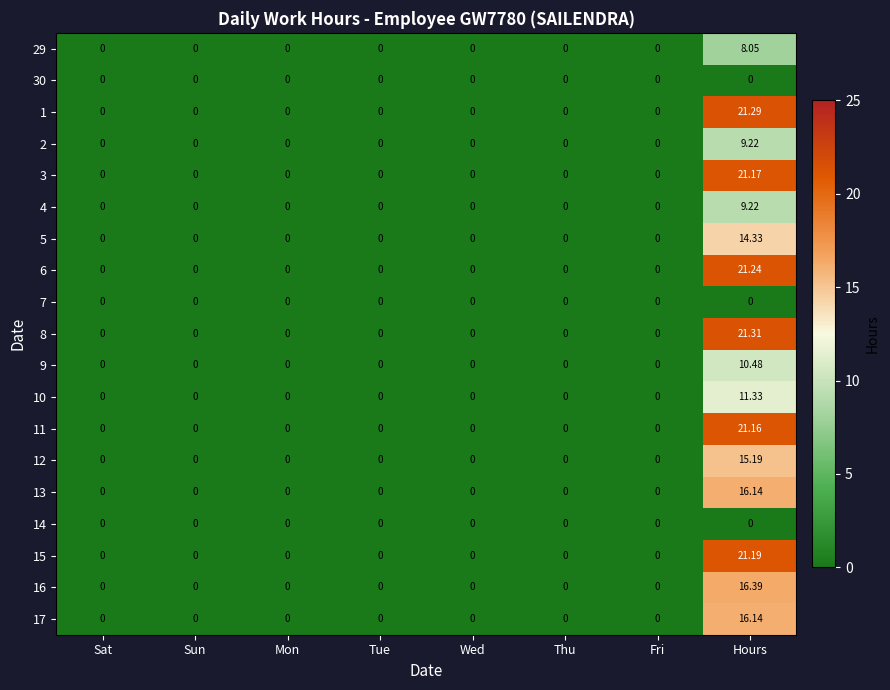

At which category does the chart reach its peak across all series?

Hours